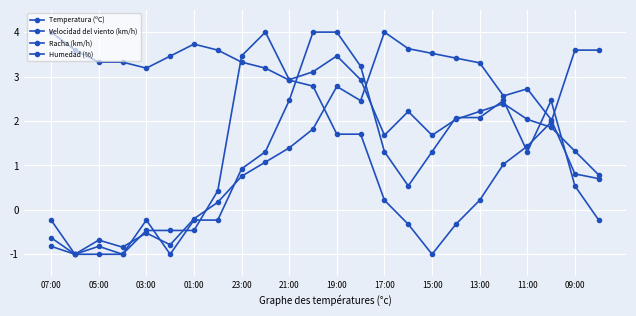

Reading left to right, extract all data points from this chart.

Temperatura (ºC): -0.6	-1.0	-0.7	-0.8	-0.5	-0.8	-0.2	0.2	0.8	1.1	1.4	1.8	2.8	2.5	4.0	3.6	3.5	3.4	3.3	2.6	2.7	2.0	0.8	0.7
Velocidad del viento (km/h): -0.2	-1.0	-1.0	-1.0	-0.2	-1.0	-0.2	-0.2	0.9	1.3	2.5	4.0	4.0	3.2	1.3	0.5	1.3	2.1	2.1	2.5	1.3	2.5	0.5	-0.2
Racha (km/h): -0.8	-1.0	-0.8	-1.0	-0.5	-0.5	-0.5	0.4	3.5	4.0	2.9	3.1	3.5	2.9	1.7	2.2	1.7	2.0	2.2	2.4	2.0	1.9	1.3	0.8
Humedad (%): 4.0	3.6	3.3	3.3	3.2	3.5	3.7	3.6	3.3	3.2	2.9	2.8	1.7	1.7	0.2	-0.3	-1.0	-0.3	0.2	1.0	1.4	2.0	3.6	3.6